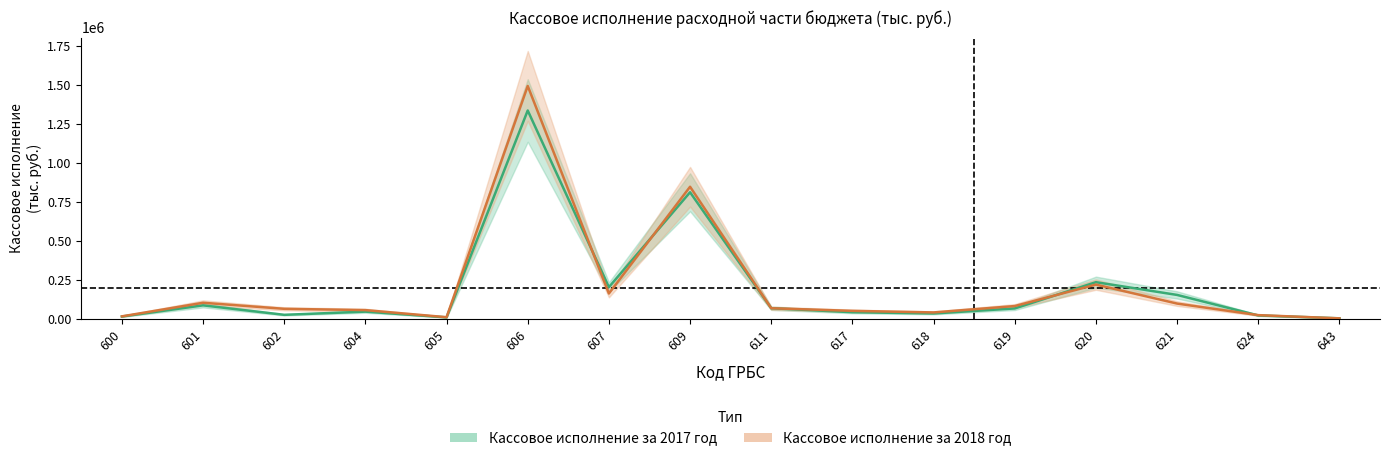

Where does the Кассовое исполнение за 2018 год series first go above 69903?

601